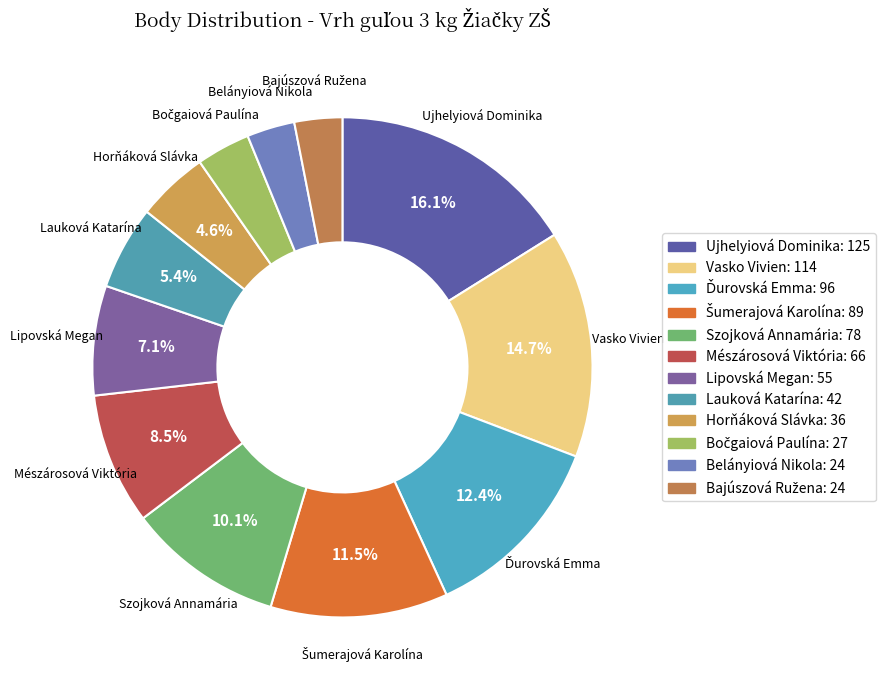

Count the number of slices in the pie.

12